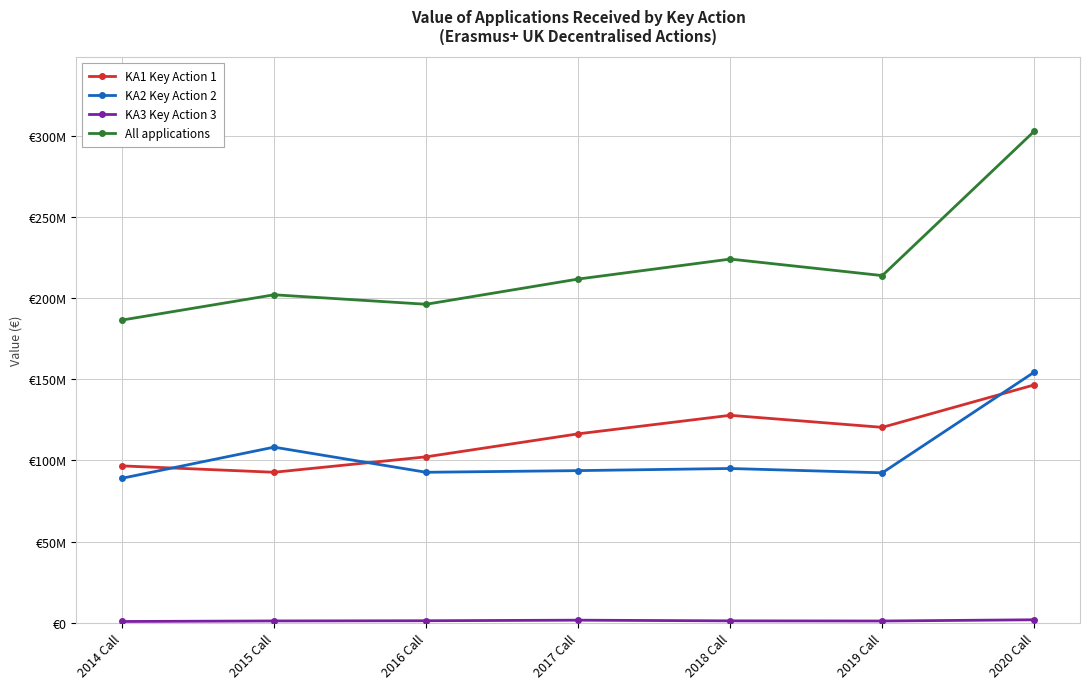

Is the value of KA1 Key Action 1 at 2014 Call greater than the value of KA3 Key Action 3 at 2016 Call?

Yes